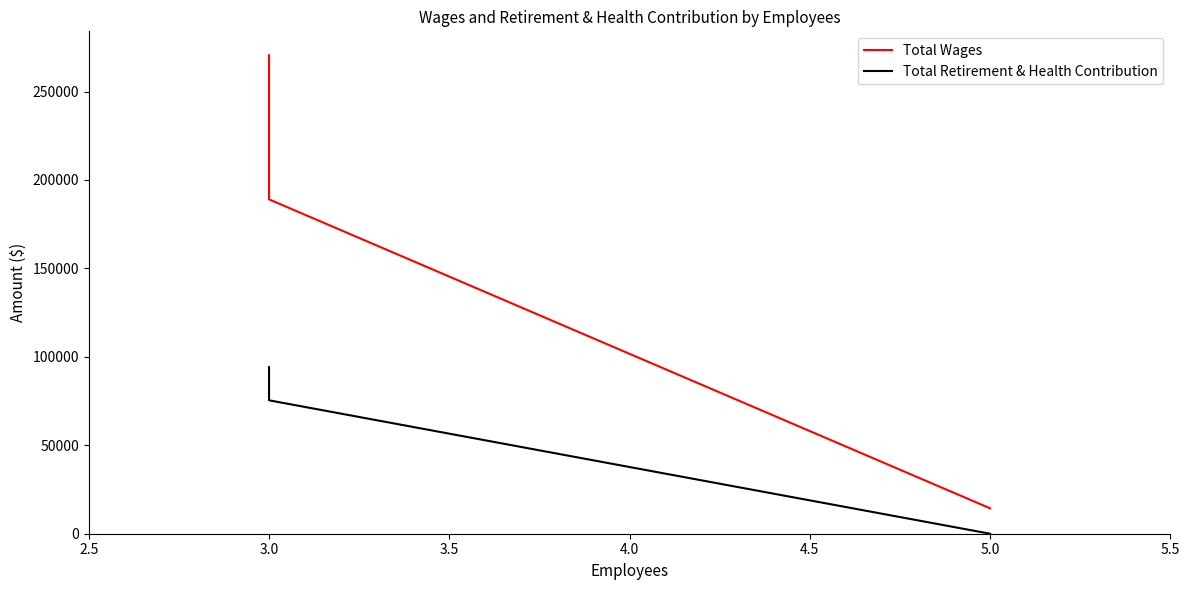

How many data points in Total Retirement & Health Contribution are less than 75426?

1